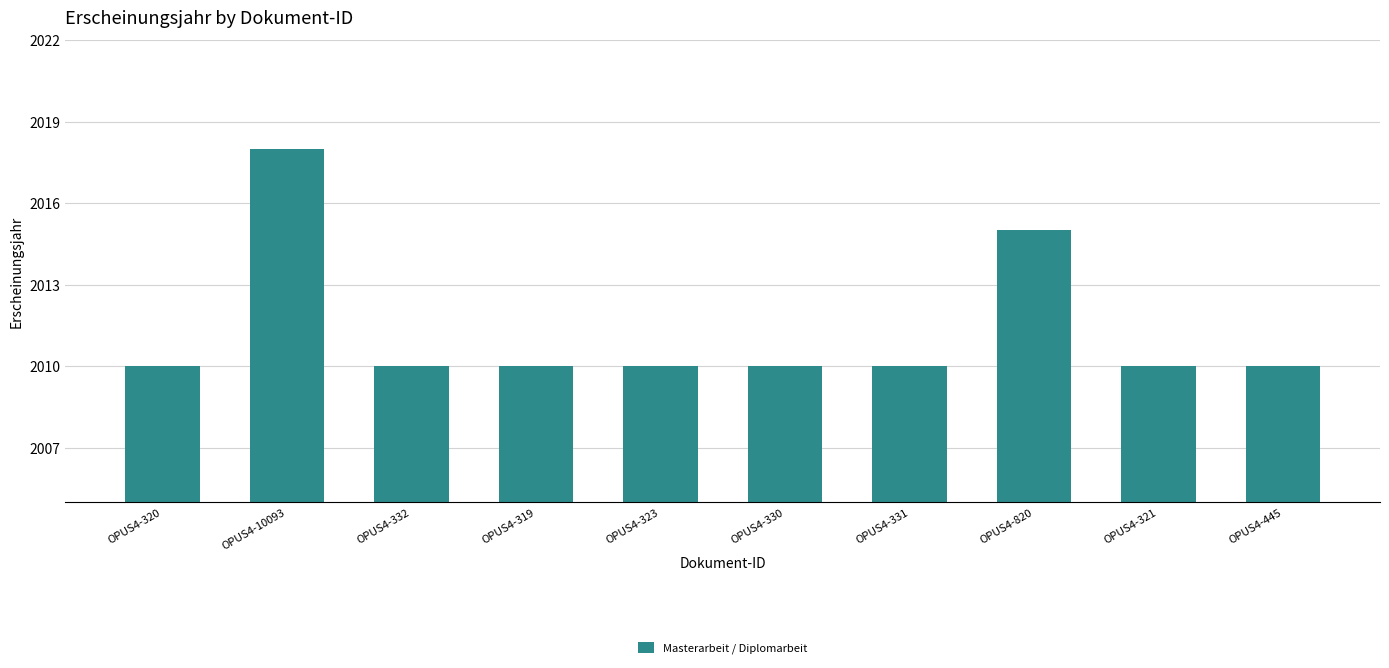

What is the minimum value shown in the chart?

2010